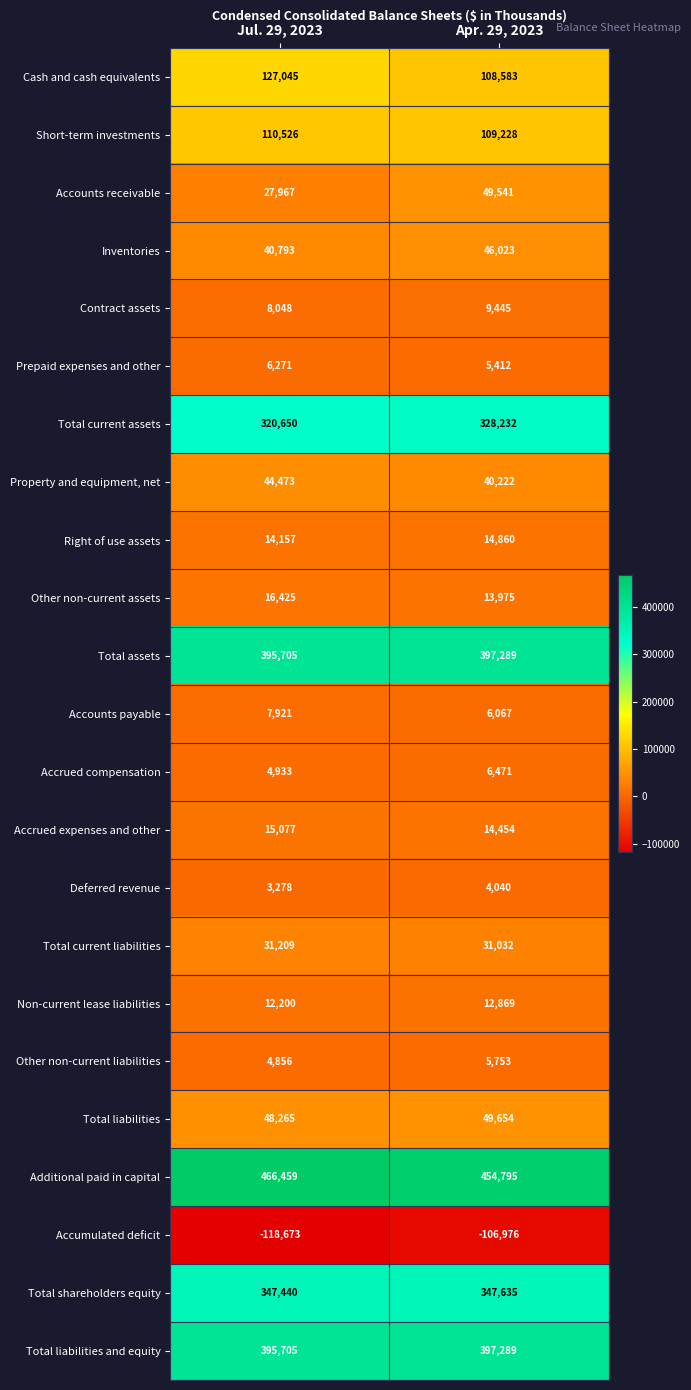

Which category has the highest value across all series?

Jul. 29, 2023